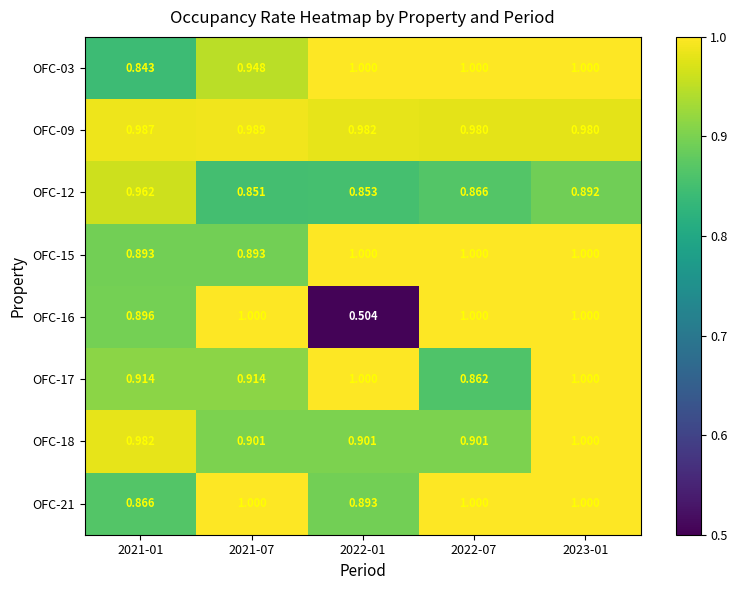

Is the value of OFC-03 at 2022-01 greater than the value of OFC-21 at 2021-01?

Yes